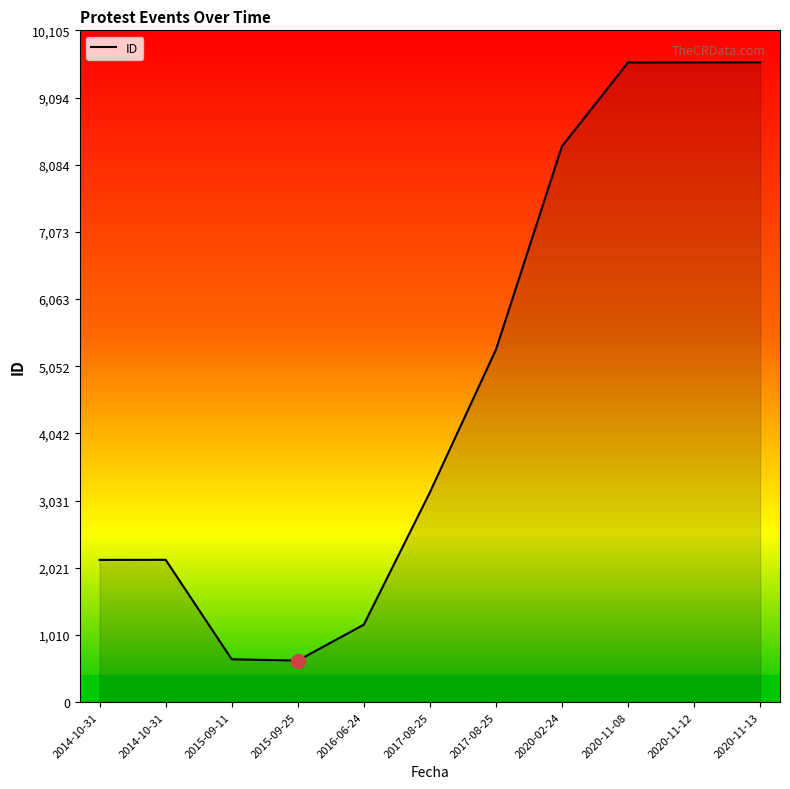

What is the greatest value displayed?

9624